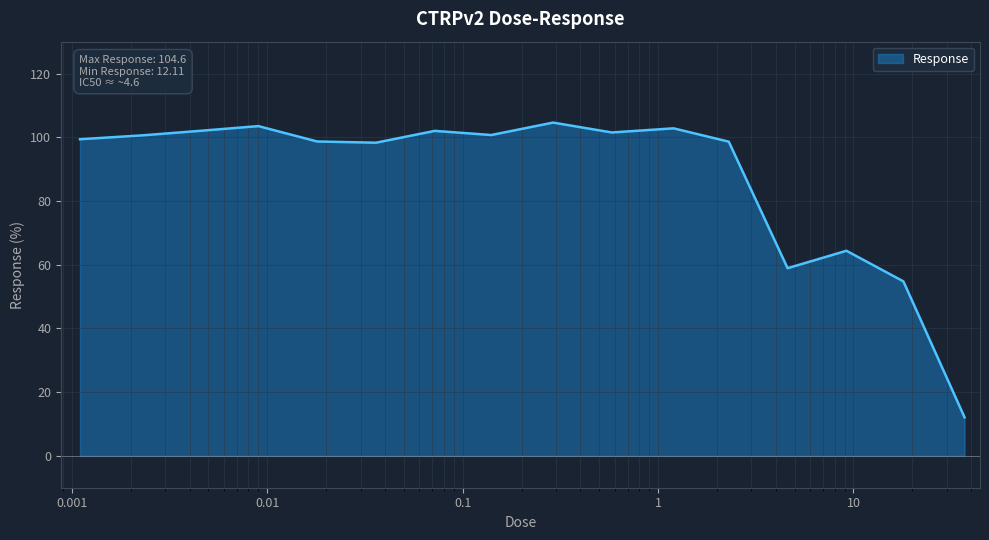

What is the greatest value displayed?

104.6